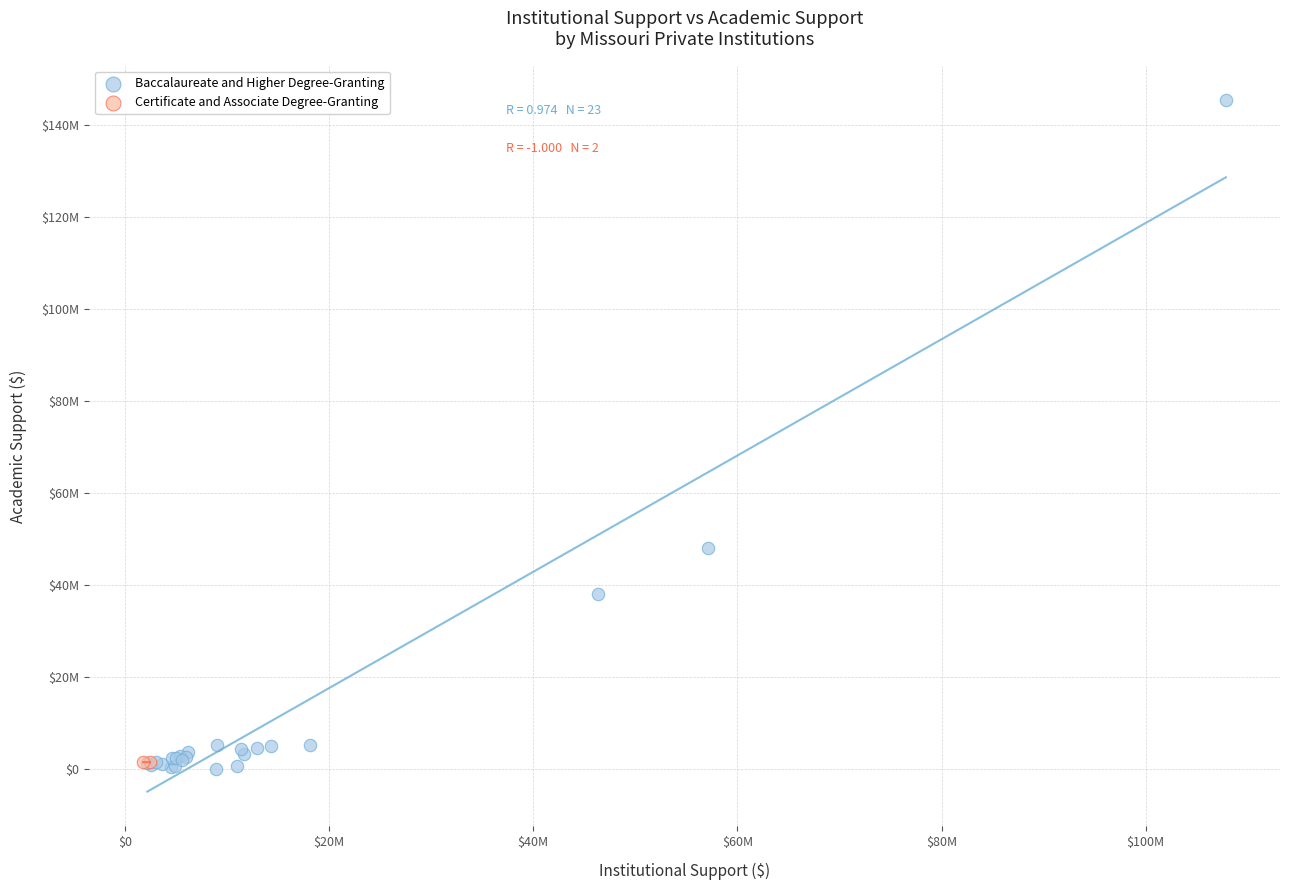

What are all the series names shown in the legend?

Baccalaureate and Higher Degree-Granting, Certificate and Associate Degree-Granting